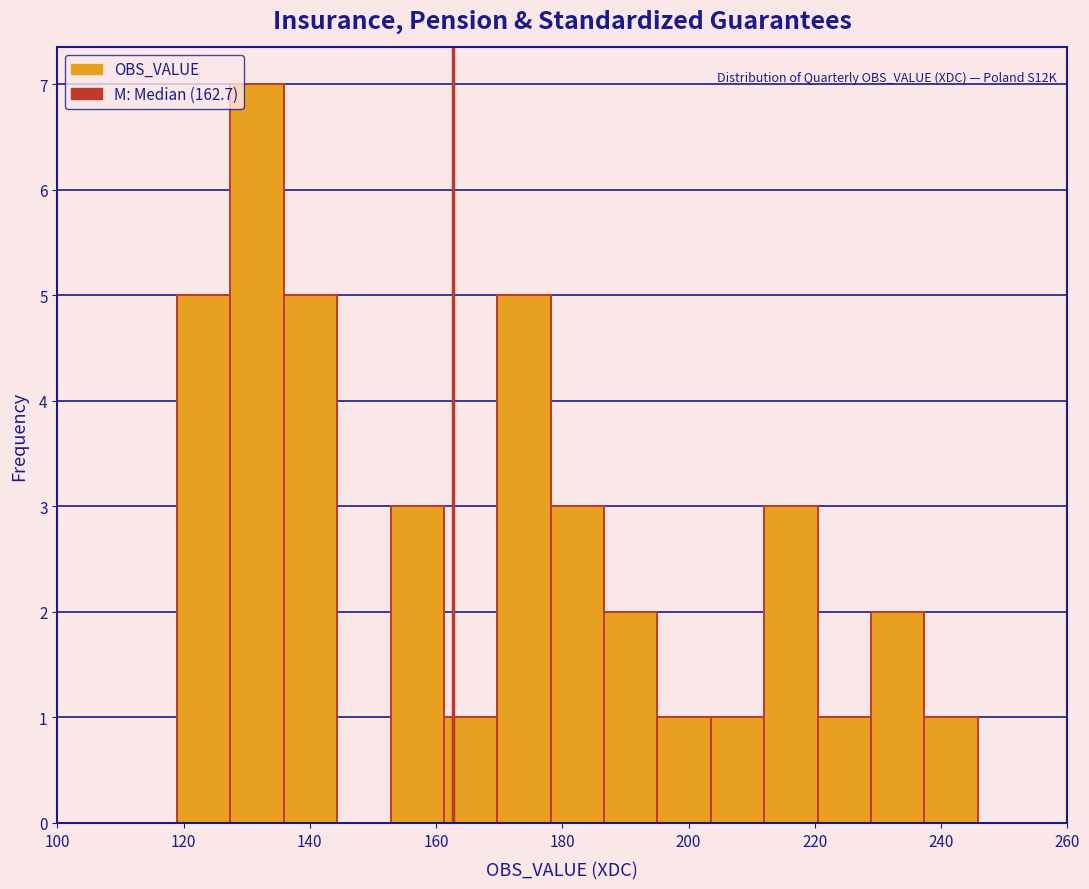

Over which range of the x-axis is the bar tallest?

128 to 136